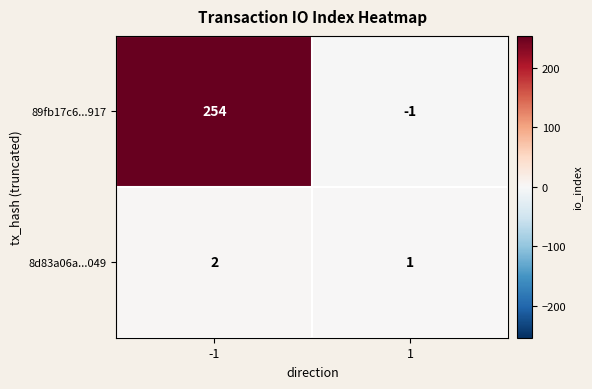

Which series has the largest range (max minus min)?

89fb17c6...917